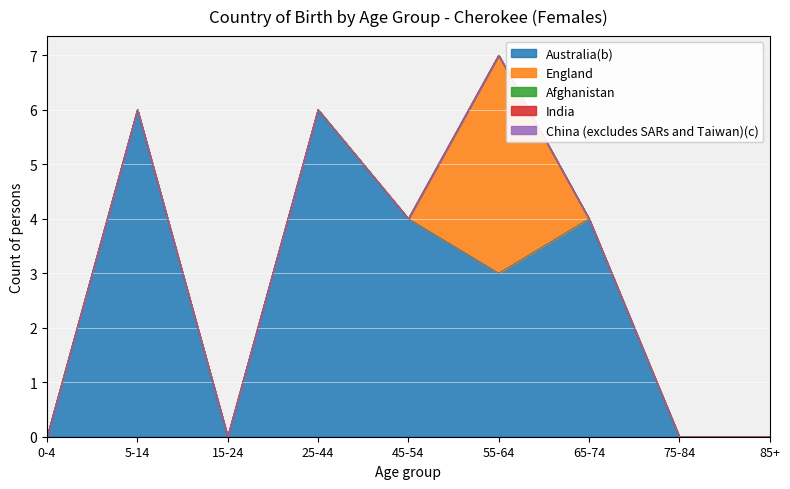

True or false: Afghanistan has a value of 0 at 75-84.

True